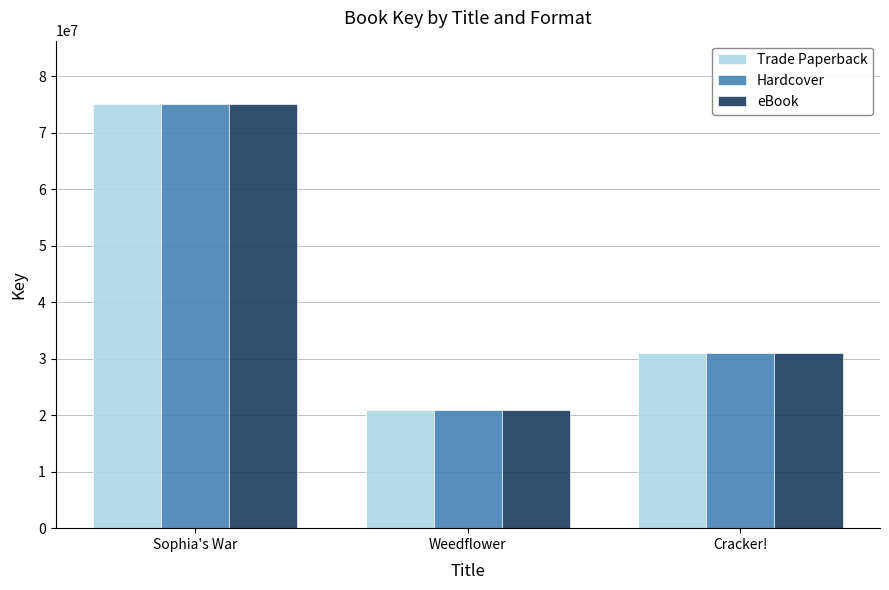

At which category does the chart reach its minimum across all series?

Weedflower